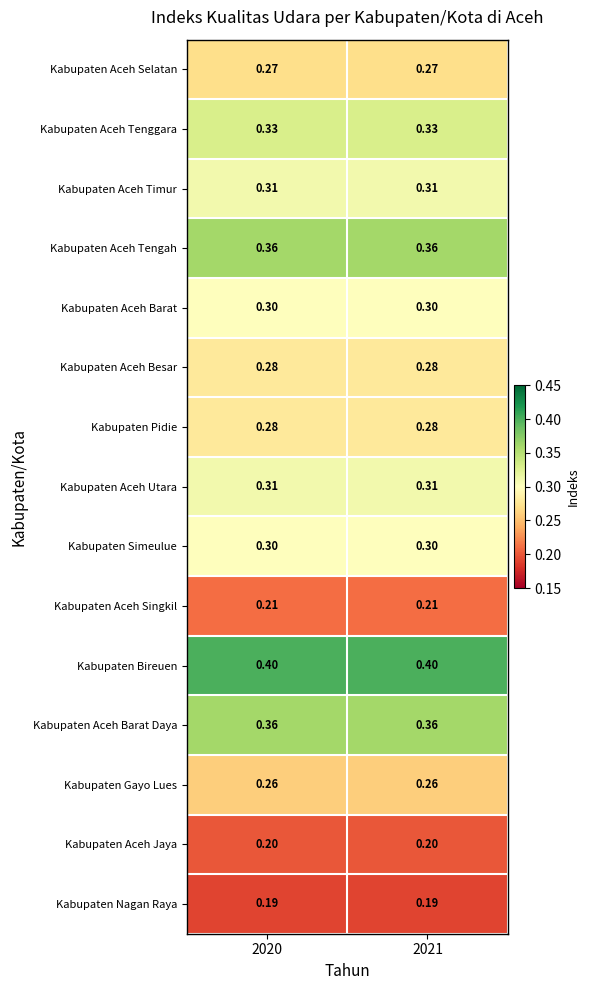

Which series has the largest total across all categories?

Kabupaten Bireuen